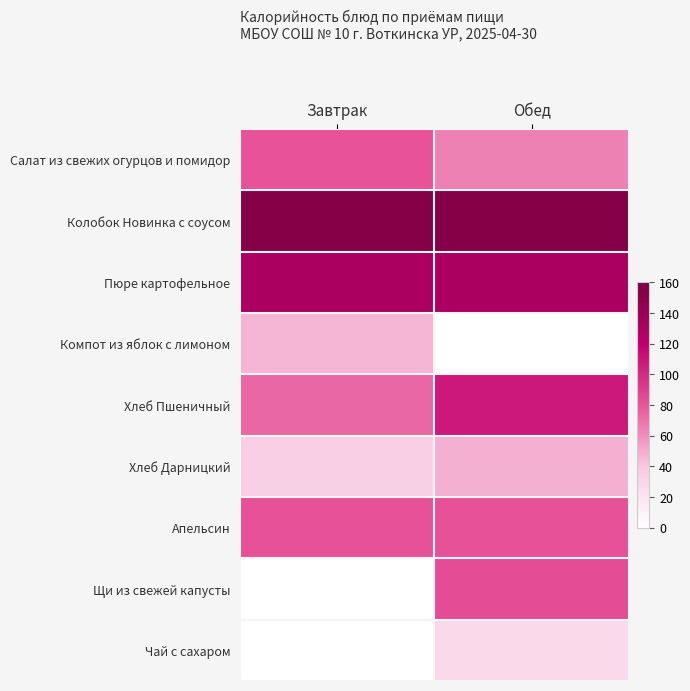

Which series has the largest total across all categories?

Колобок Новинка с соусом